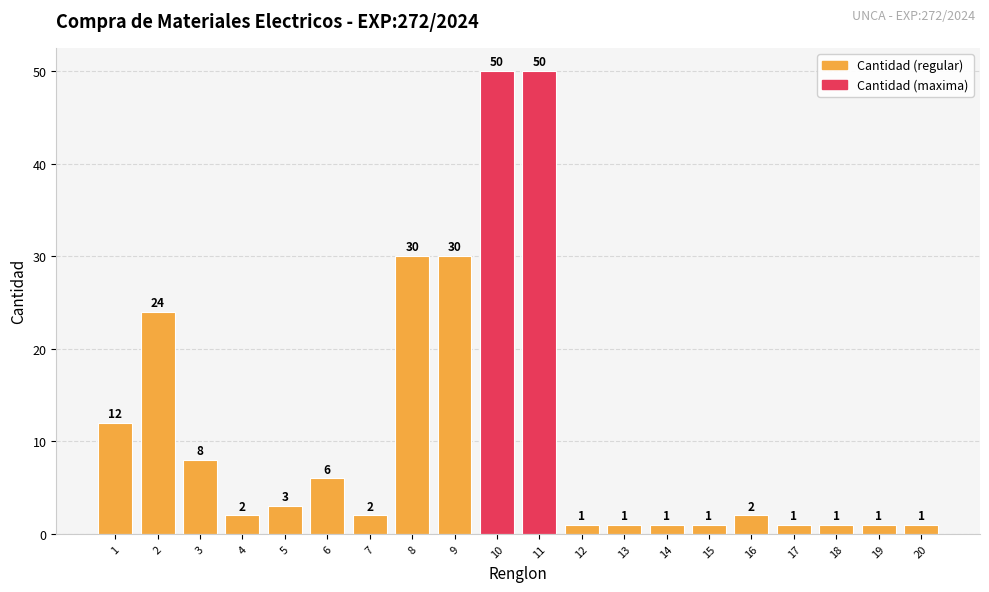

True or false: the data shows 1 at 17.

True